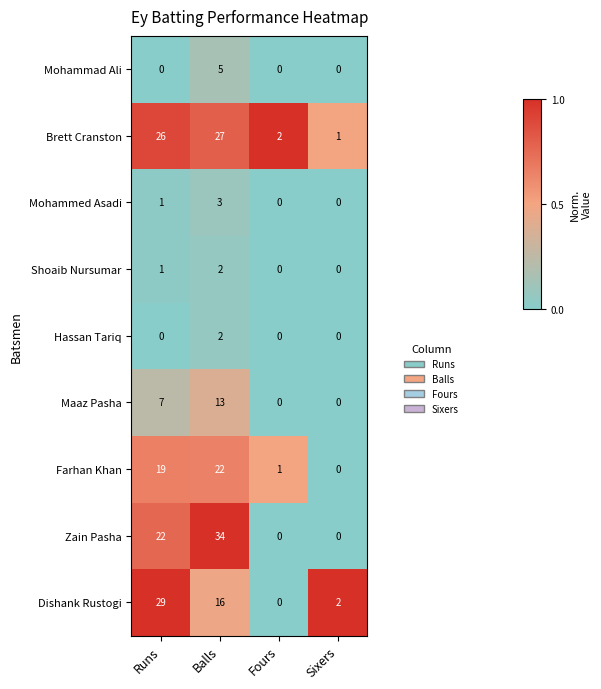

List the labels in order of Farhan Khan value, largest first.

Balls, Runs, Fours, Sixers